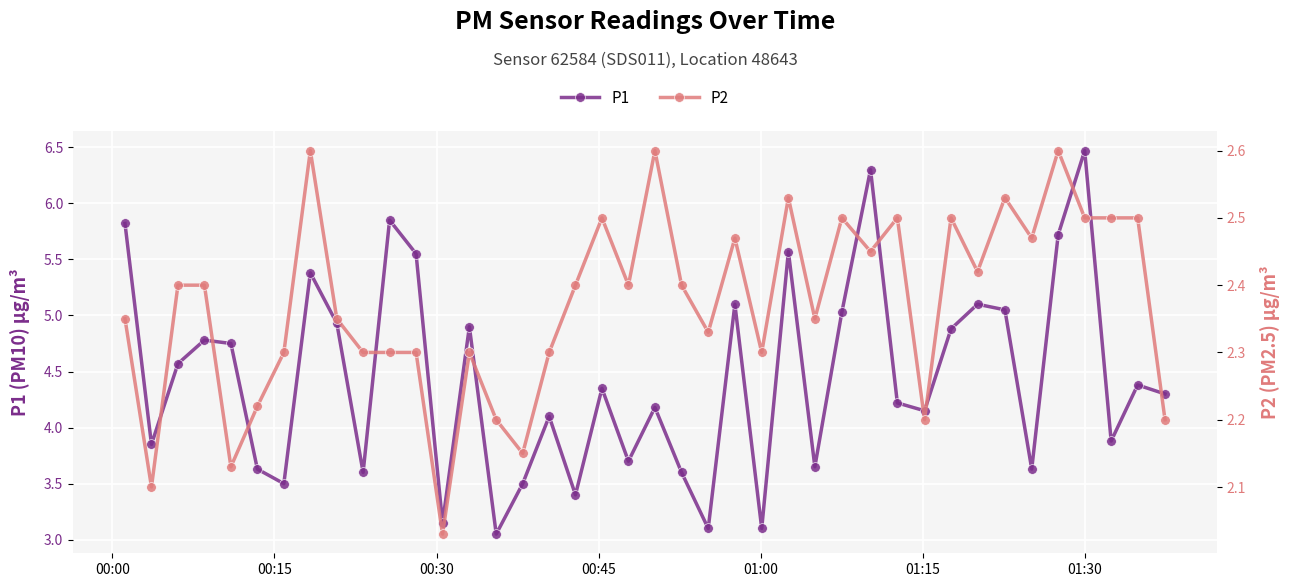

How many lines are shown in the chart?

2